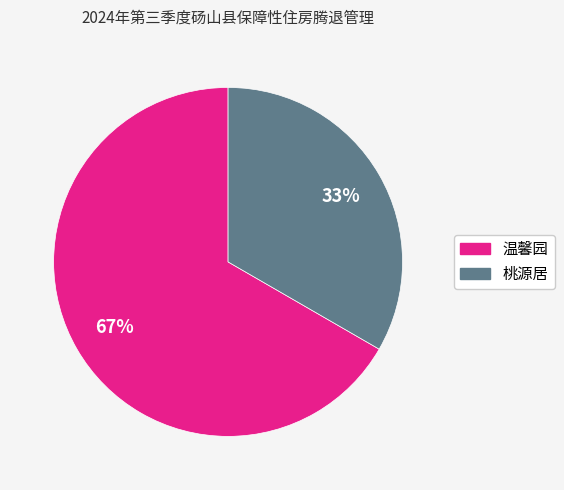

To the nearest percent, what is the average slice percentage?

50%